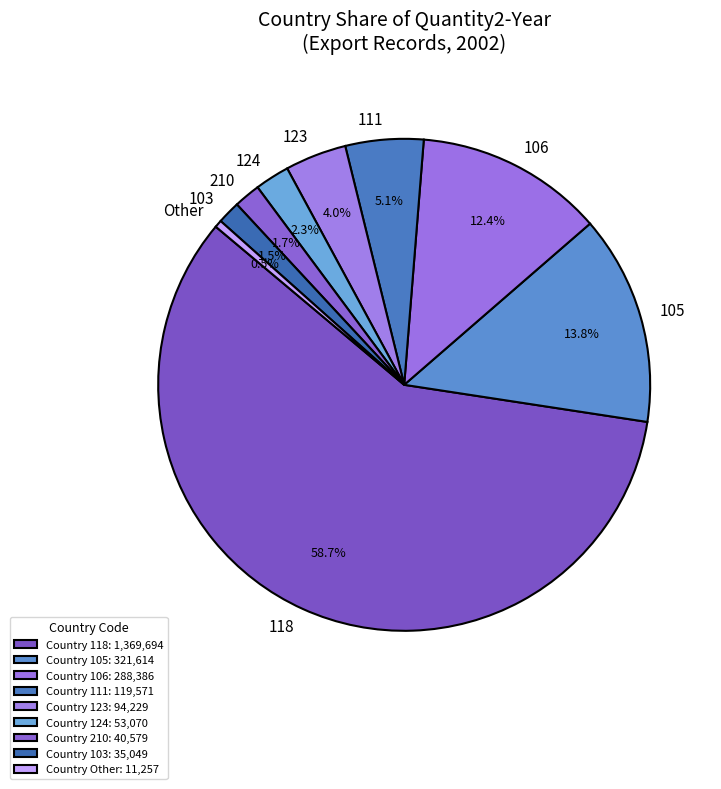

To the nearest percent, what is the difference between the 105 and 106 slice percentages?

1%